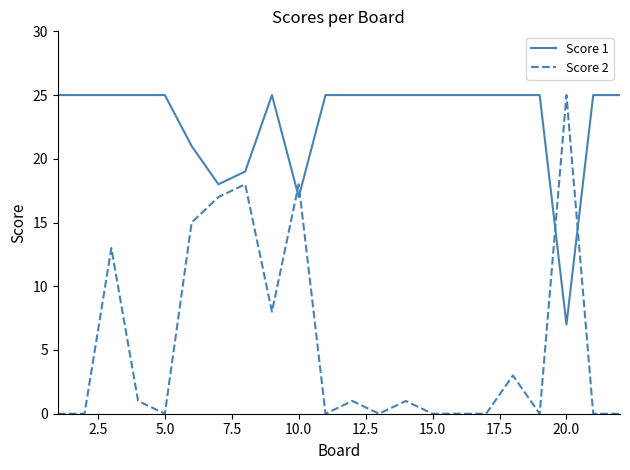

Which series has the largest total across all categories?

Score 1